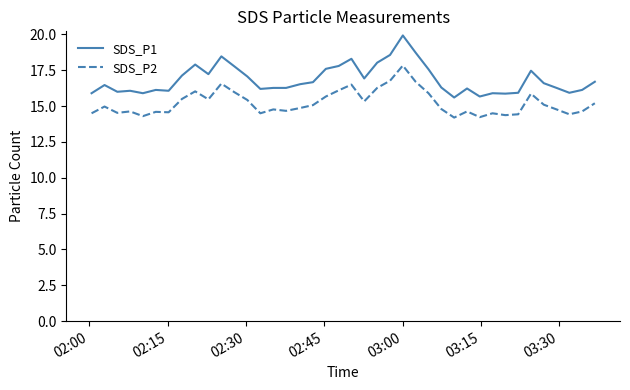

What is the lowest value of the SDS_P2 series?

14.2